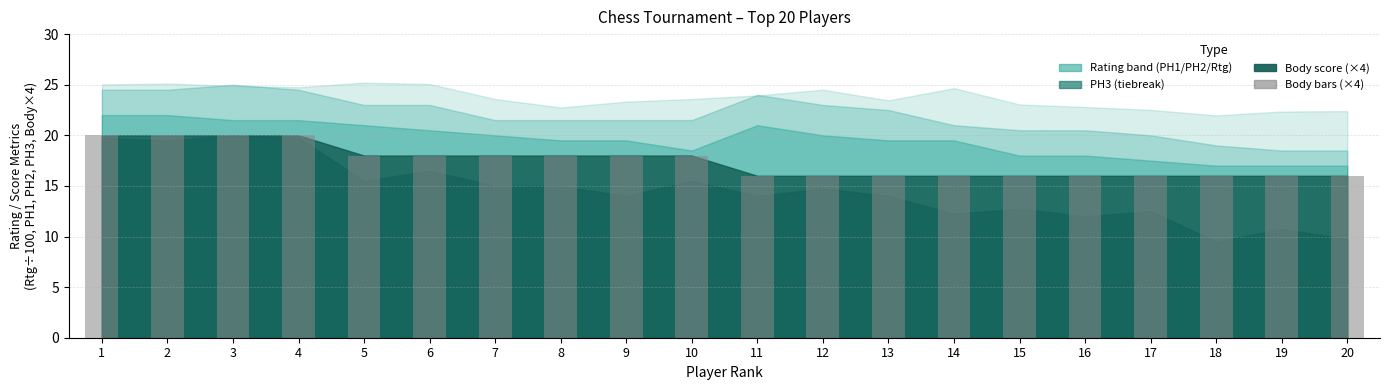

What is the value of the 11th bar from the left?

16